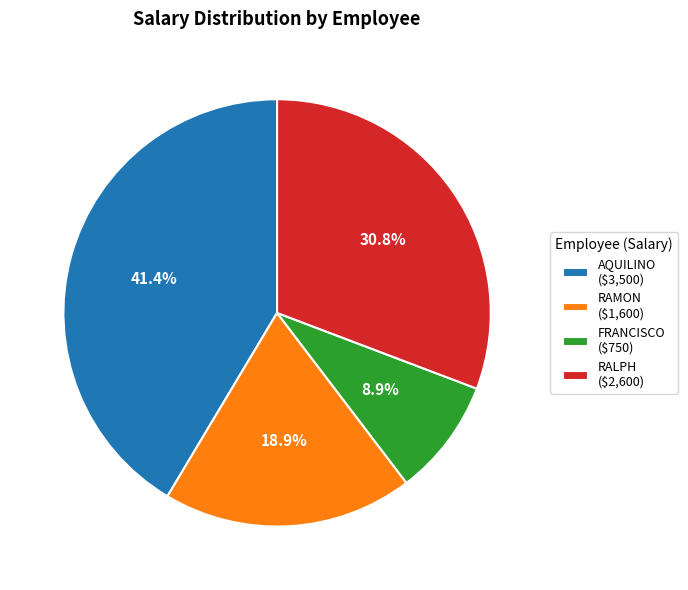

Is the sum of FRANCISCO and RALPH greater than half?

No